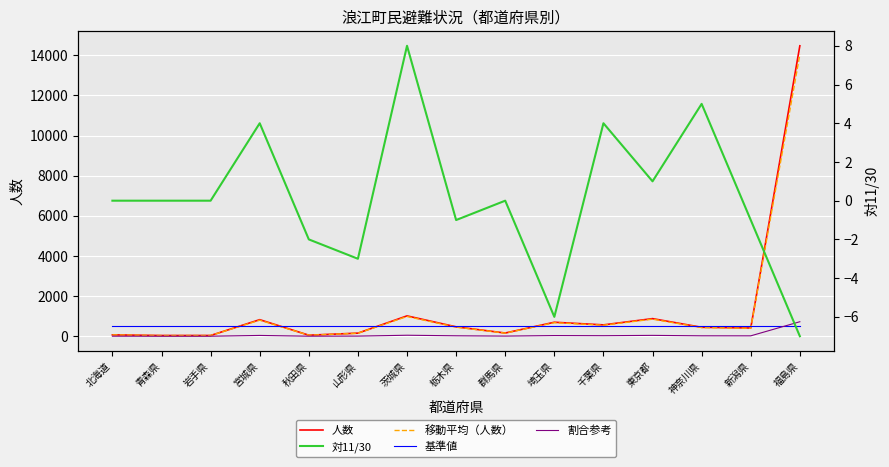

How many lines are shown in the chart?

5